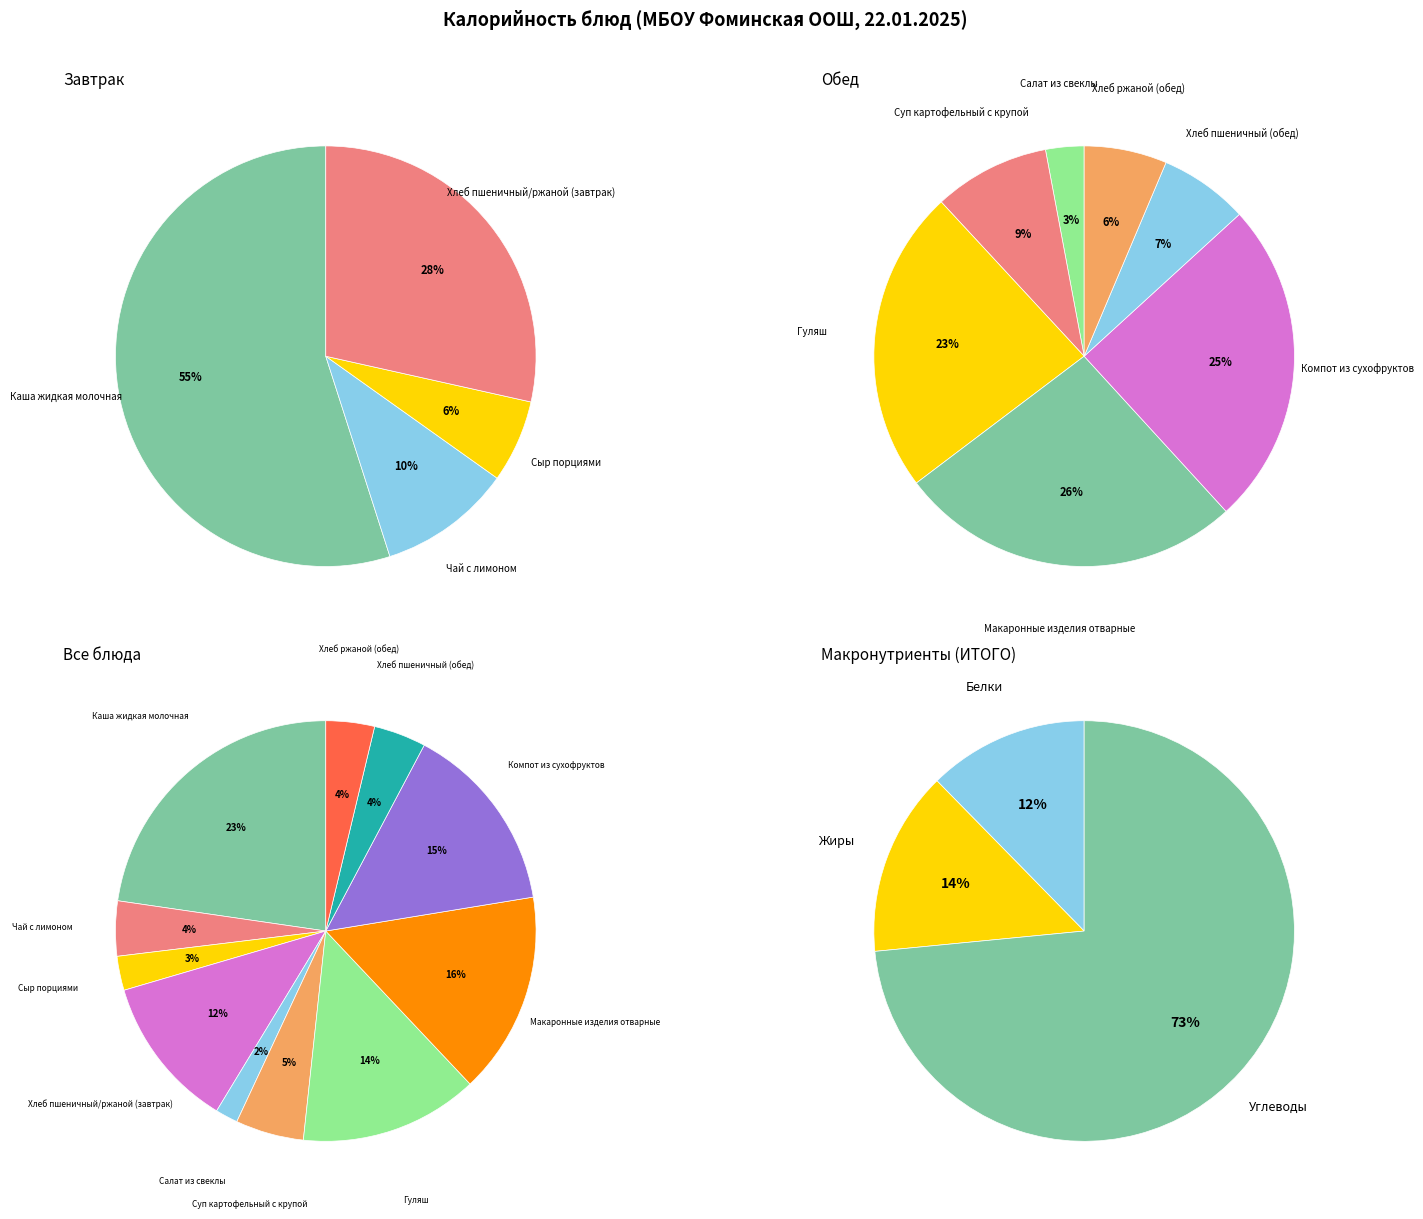

How many segments does this pie chart have?

11